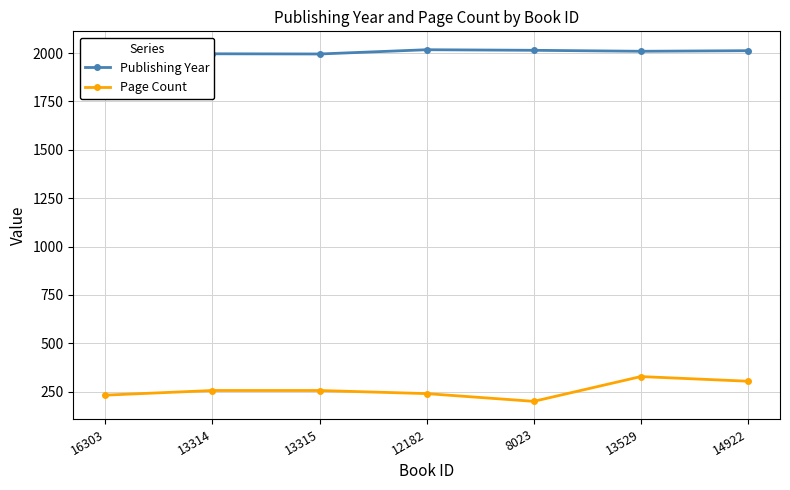

Read the Page Count value at 14922.

304